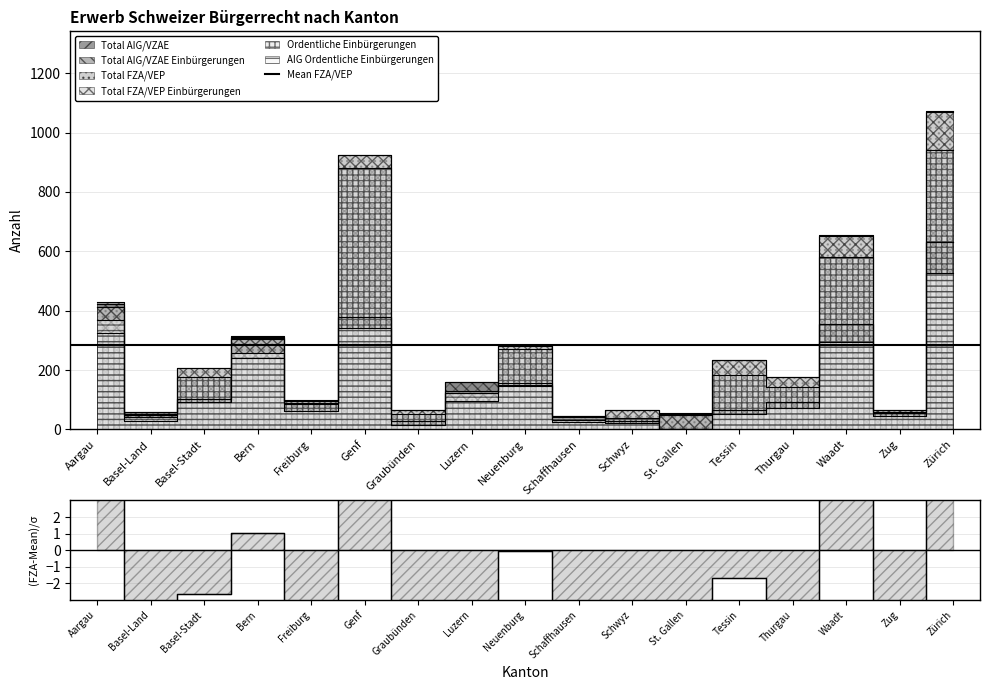

How many data points in Total AIG/VZAE Einbürgerungen are above 91?

8